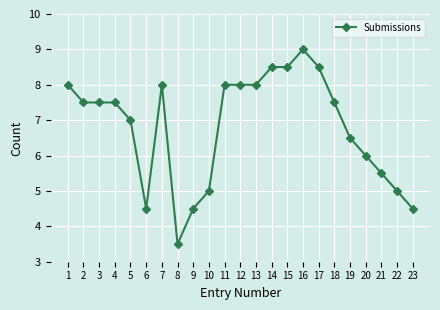

True or false: there are more than 1 points higher than both neighbors.

True